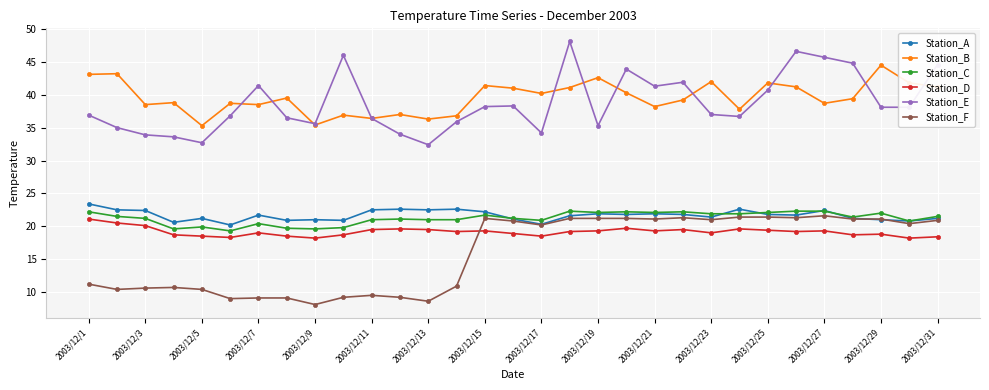

At how many categories does at least one series exceed 12?

31